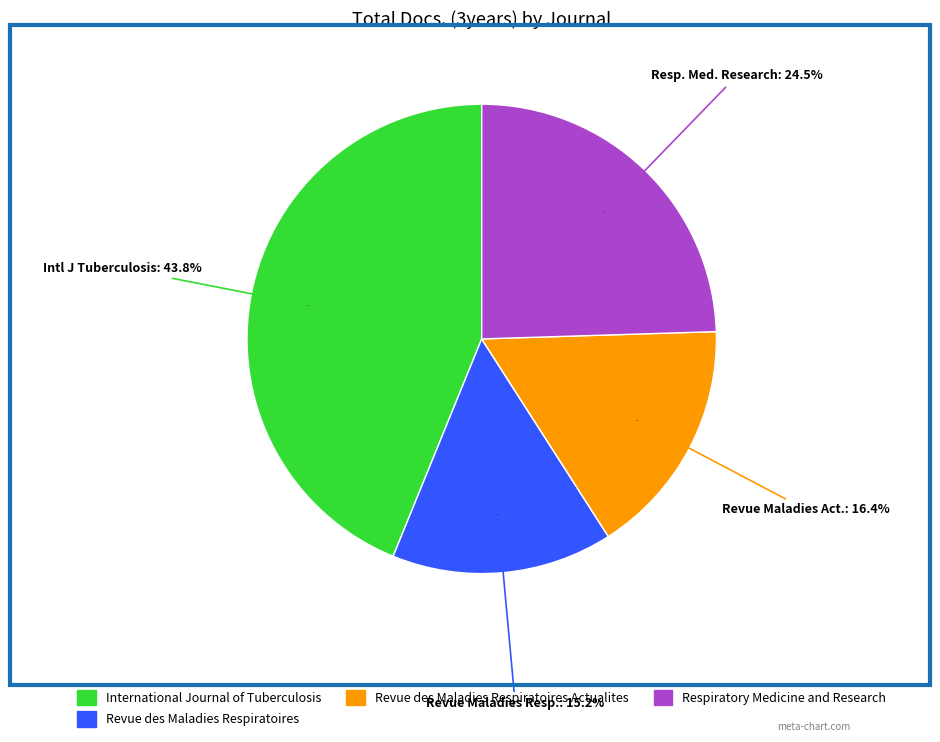

True or false: Respiratory Medicine and Research accounts for 11% of the total.

False